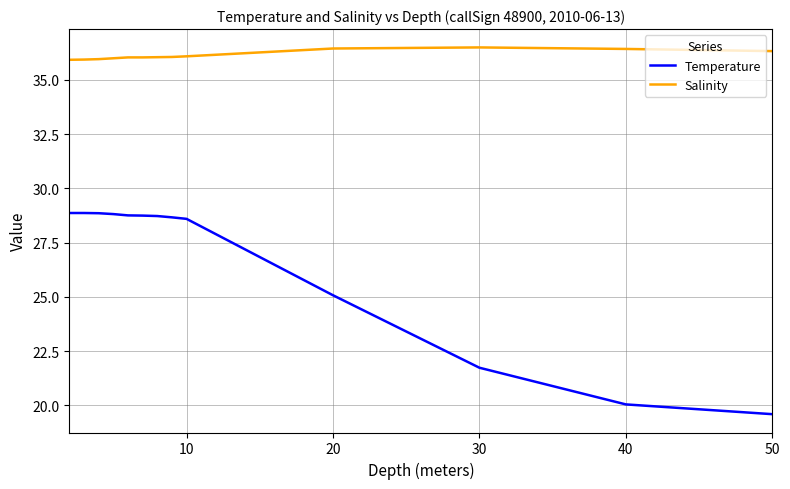

List the series in order of their overall mean, highest first.

Salinity, Temperature